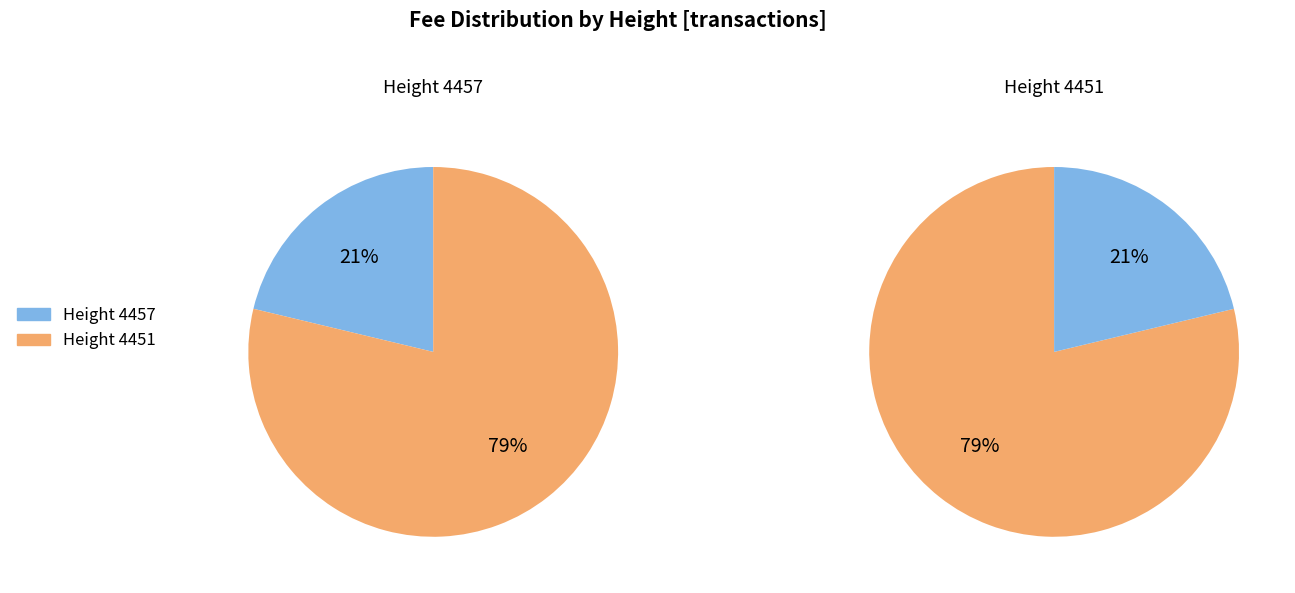

Which category has the biggest portion of the pie?

4451